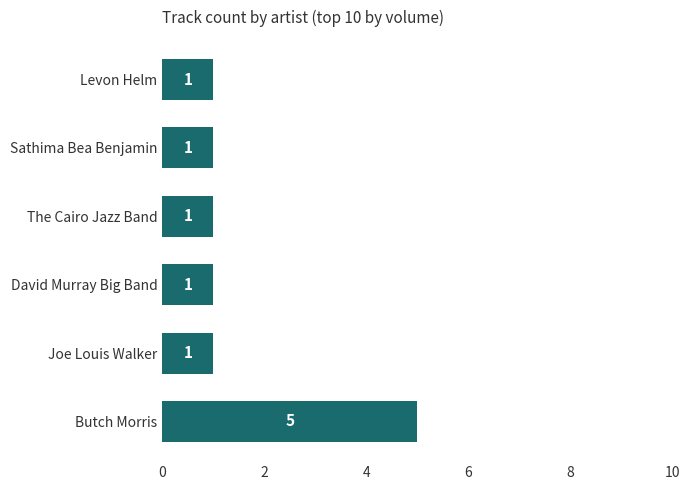

The chart shows a value of 8 at Butch Morris. True or false?

False